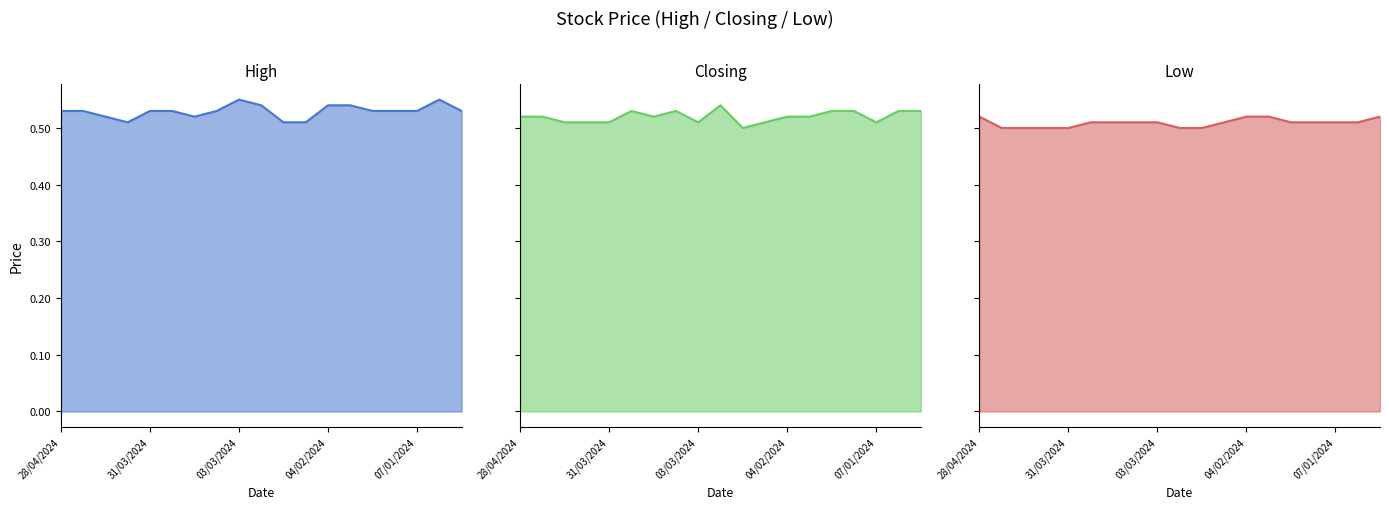

Between 6 and 10, which is larger?

6